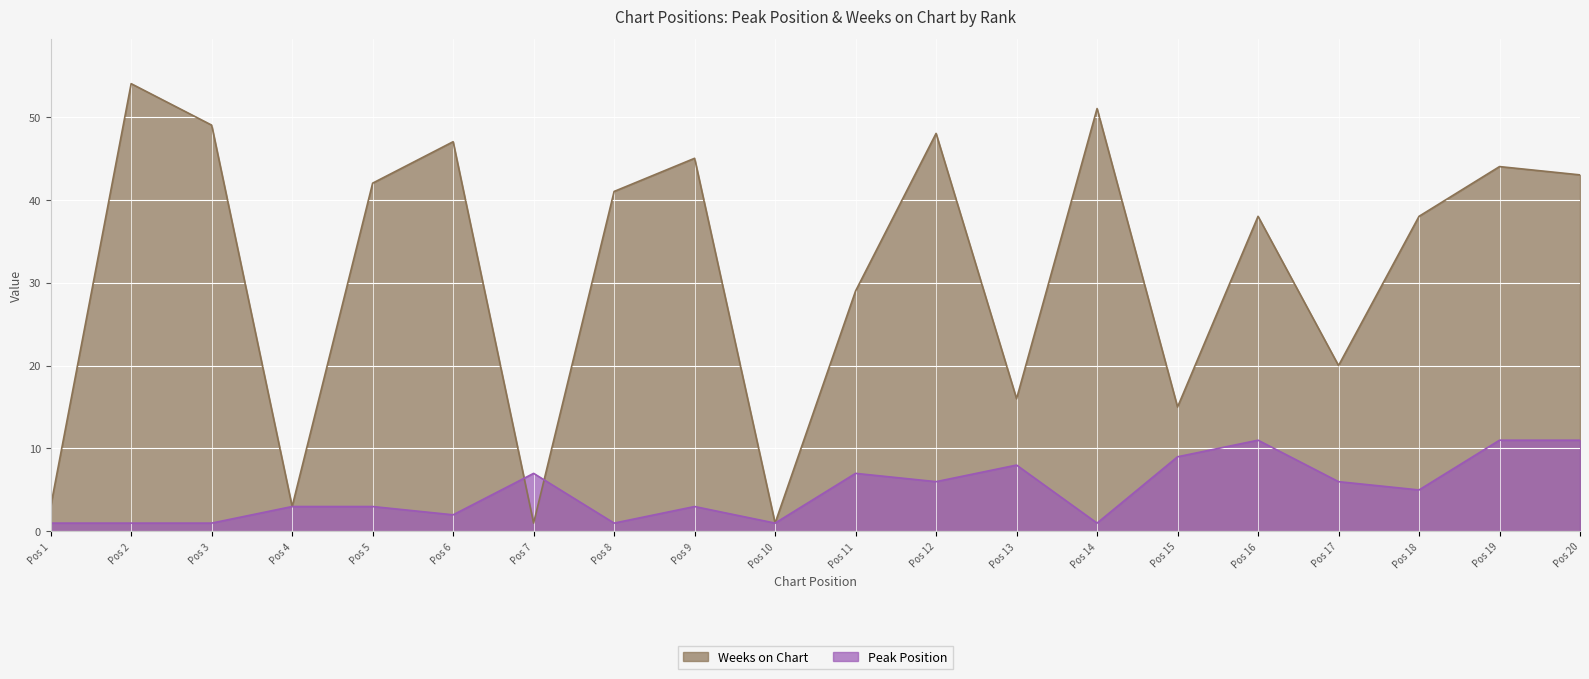

Reading left to right, extract all data points from this chart.

Peak Position: Pos 1=1	Pos 2=1	Pos 3=1	Pos 4=3	Pos 5=3	Pos 6=2	Pos 7=7	Pos 8=1	Pos 9=3	Pos 10=1	Pos 11=7	Pos 12=6	Pos 13=8	Pos 14=1	Pos 15=9	Pos 16=11	Pos 17=6	Pos 18=5	Pos 19=11	Pos 20=11
Weeks on Chart: Pos 1=3	Pos 2=54	Pos 3=49	Pos 4=3	Pos 5=42	Pos 6=47	Pos 7=1	Pos 8=41	Pos 9=45	Pos 10=1	Pos 11=29	Pos 12=48	Pos 13=16	Pos 14=51	Pos 15=15	Pos 16=38	Pos 17=20	Pos 18=38	Pos 19=44	Pos 20=43